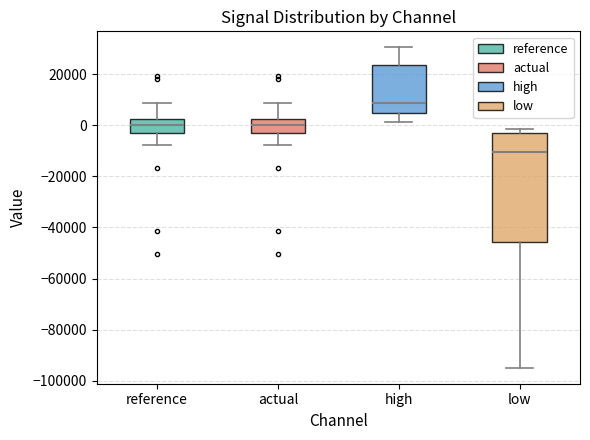

Which box's median line is the highest?

high